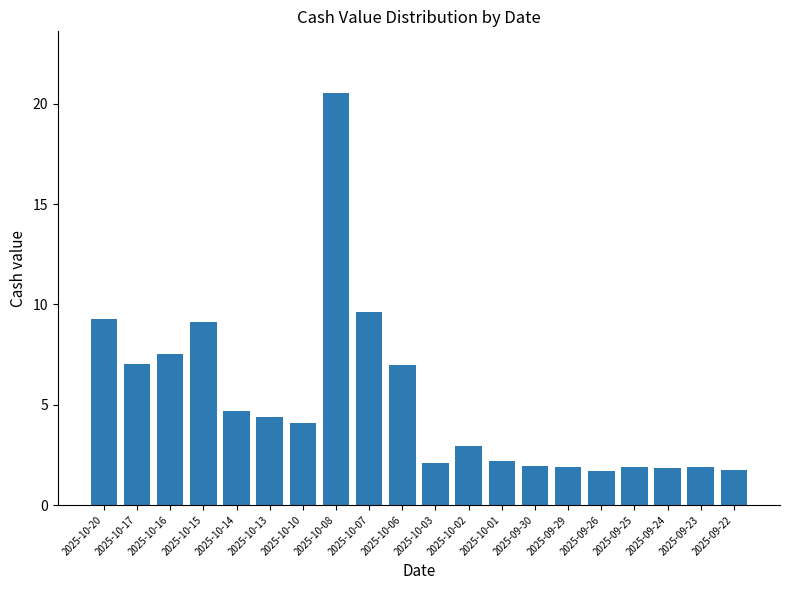

Where does the data first go above 4?

2025-10-20